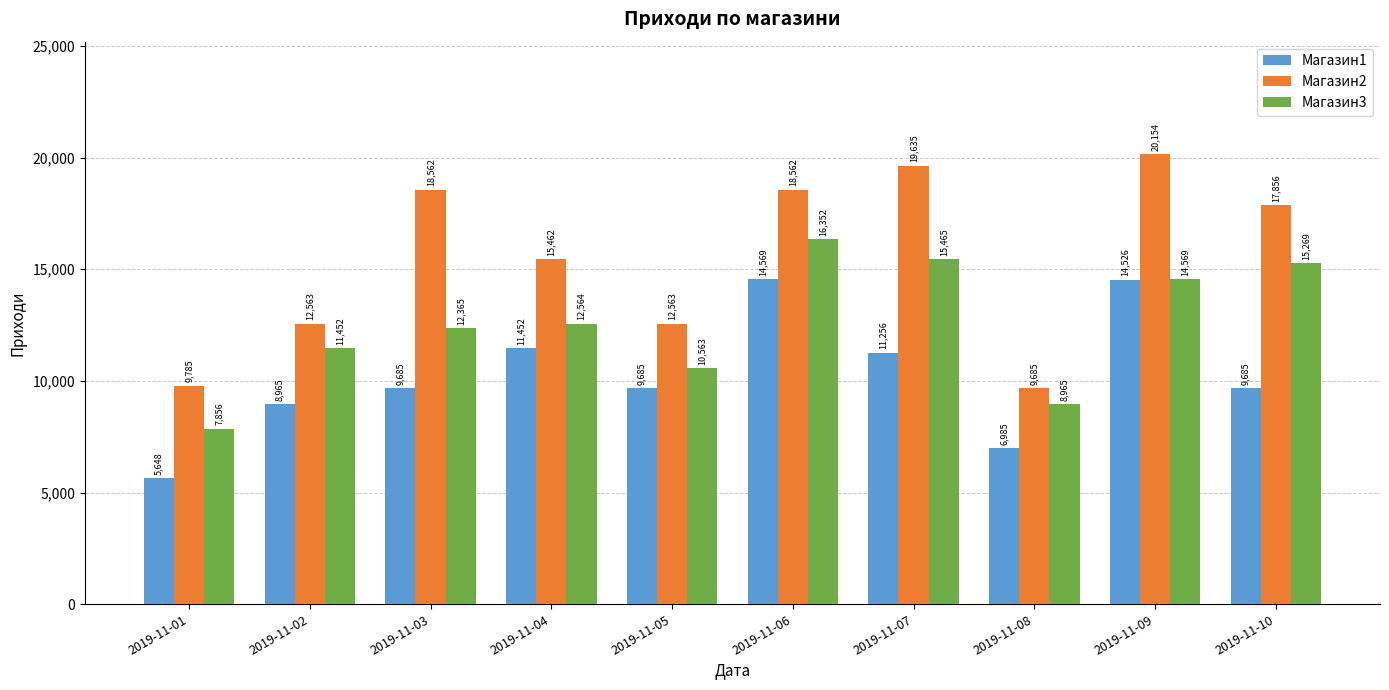

What is the approximate value of Магазин1 at 2019-11-09?

14526.0